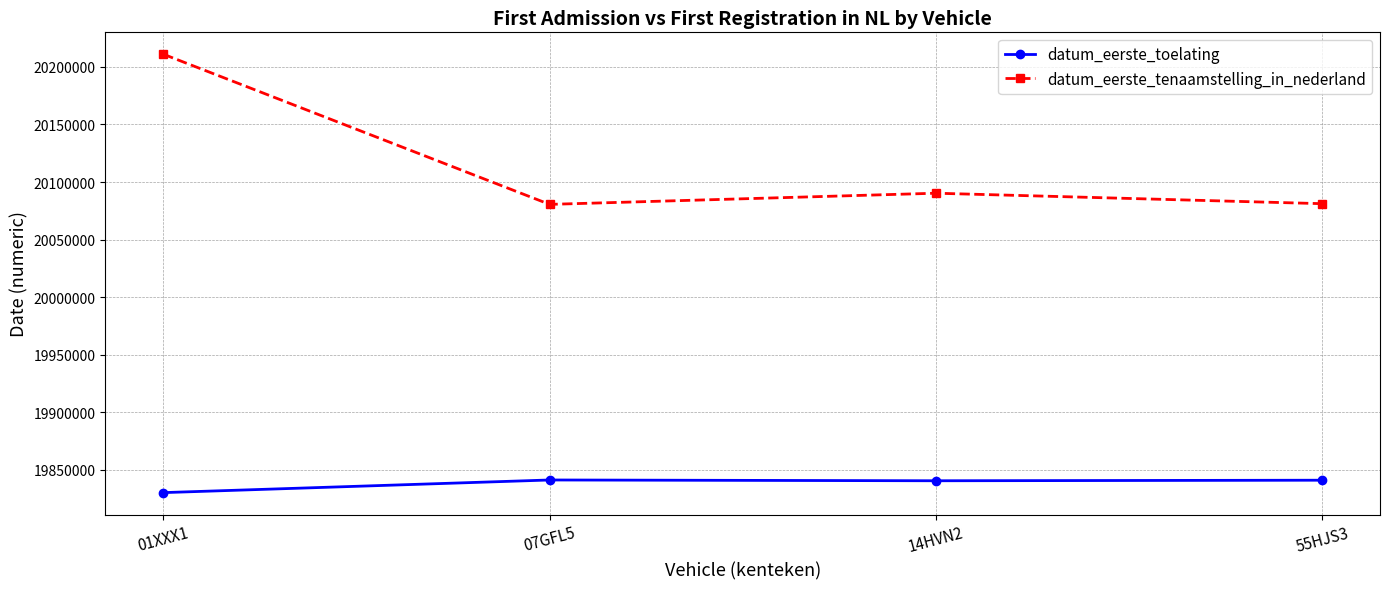

The value of datum_eerste_toelating at 01XXX1 is 19830221. True or false?

True